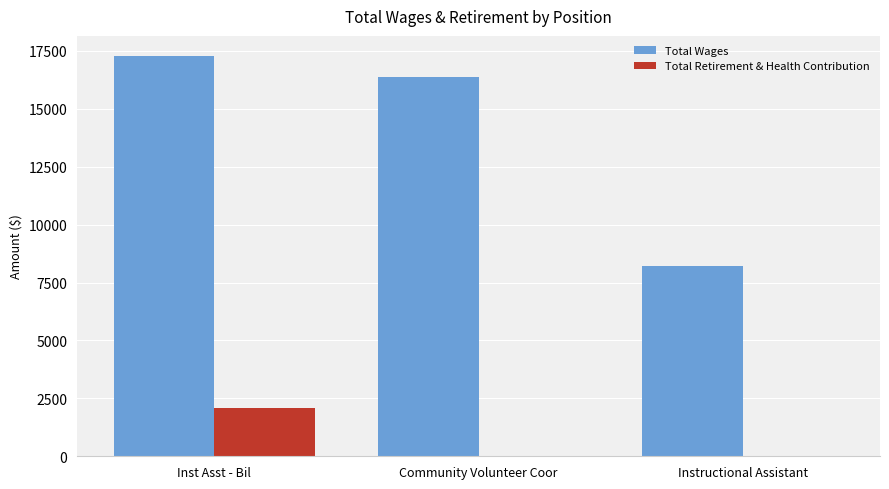

What is the sum of all Total Retirement & Health Contribution values?

2065